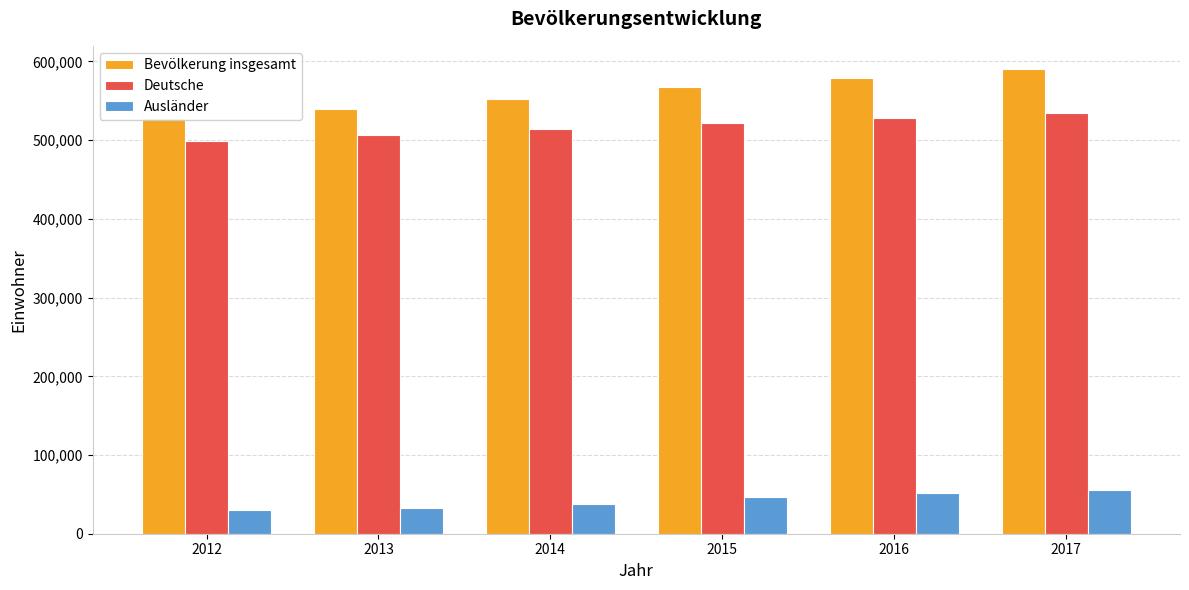

Which series changed the most between 2013 and 2016?

Bevölkerung insgesamt